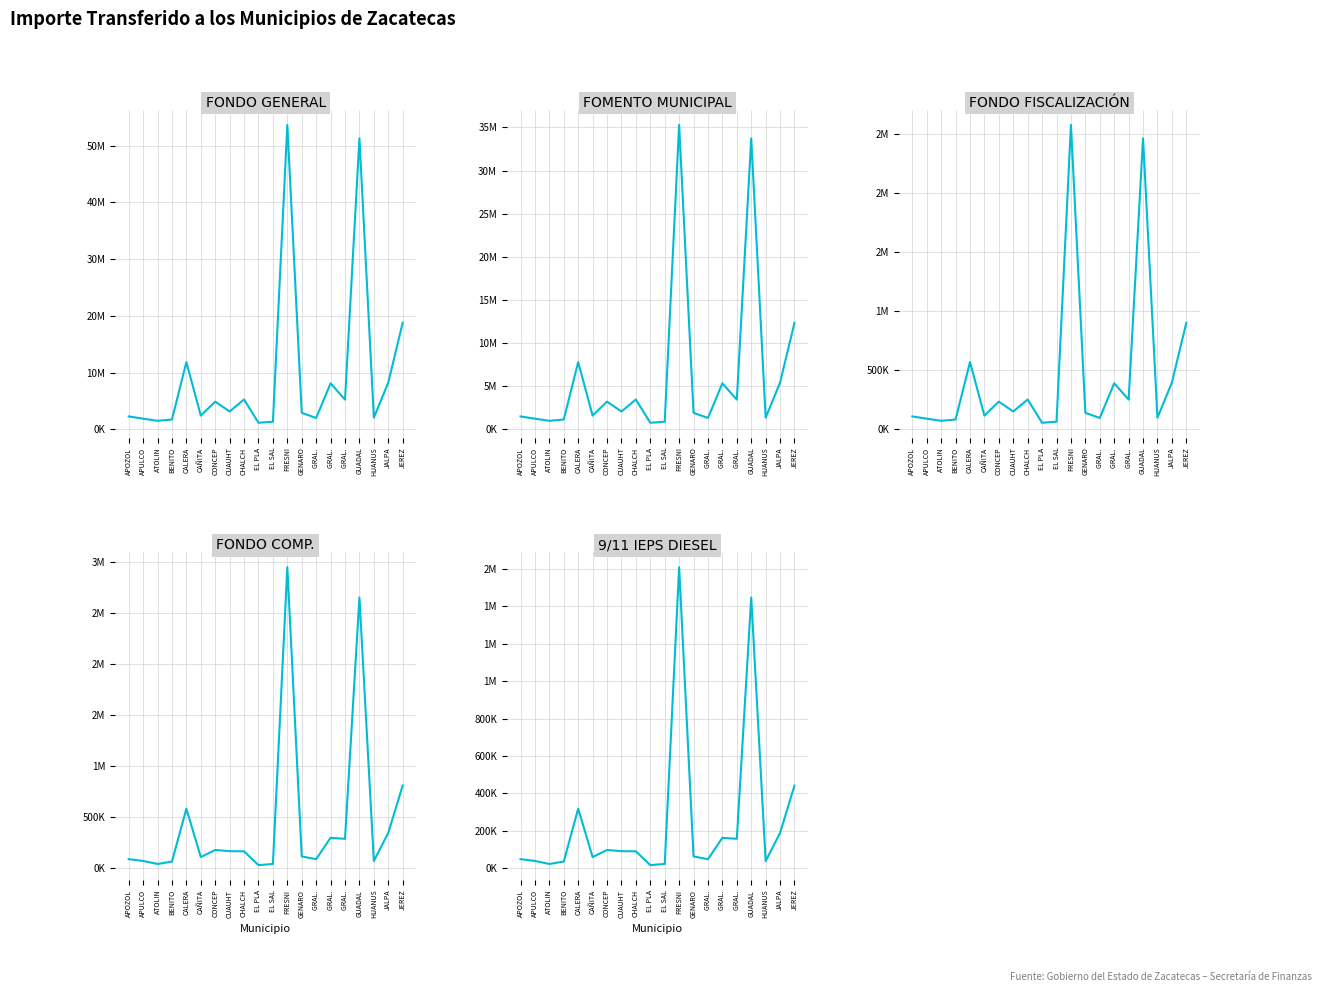

Reading right to left, transcribe all the data shown in this chart.

FONDO GENERAL: JEREZ=18794717	JALPA=8251610	HUANUS=2072909	GUADAL=51299657	GRAL. =5250767	GRAL. =8134180	GRAL. =2020376	GENARO=2923406	FRESNI=53669616	EL SAL=1361396	EL PLA=1176130	CHALCH=5279411	CUAUHT=3163894	CONCEP=4899484	CAÑITA=2437651	CALERA=11870427	BENITO=1755572	ATOLIN=1521087	APULCO=1894995	APOZOL=2291831
FOMENTO MUNICIPAL: JEREZ=12360345	JALPA=5426670	HUANUS=1363248	GUADAL=33737215	GRAL. =3453165	GRAL. =5349443	GRAL. =1328701	GENARO=1922577	FRESNI=35295817	EL SAL=895322	EL PLA=773483	CHALCH=3472004	CUAUHT=2080734	CONCEP=3222144	CAÑITA=1603121	CALERA=7806585	BENITO=1154551	ATOLIN=1000344	APULCO=1246243	APOZOL=1507222
FONDO FISCALIZACIÓN: JEREZ=902727	JALPA=396331	HUANUS=99564	GUADAL=2463970	GRAL. =252199	GRAL. =390693	GRAL. =97041	GENARO=140415	FRESNI=2577799	EL SAL=65388	EL PLA=56492	CHALCH=253575	CUAUHT=151964	CONCEP=235327	CAÑITA=117084	CALERA=570149	BENITO=84321	ATOLIN=73060	APULCO=91017	APOZOL=110080
FONDO COMP.: JEREZ=811105	JALPA=346892	HUANUS=70602	GUADAL=2655132	GRAL. =288726	GRAL. =298536	GRAL. =89057	GENARO=115633	FRESNI=2951757	EL SAL=42001	EL PLA=30898	CHALCH=166138	CUAUHT=167479	CONCEP=179391	CAÑITA=109636	CALERA=584765	BENITO=65669	ATOLIN=42111	APULCO=71728	APOZOL=89340
9/11 IEPS DIESEL: JEREZ=442177	JALPA=189110	HUANUS=38489	GUADAL=1447455	GRAL. =157399	GRAL. =162747	GRAL. =48550	GENARO=63037	FRESNI=1609161	EL SAL=22897	EL PLA=16845	CHALCH=90570	CUAUHT=91302	CONCEP=97795	CAÑITA=59767	CALERA=318787	BENITO=35799	ATOLIN=22958	APULCO=39102	APOZOL=48703